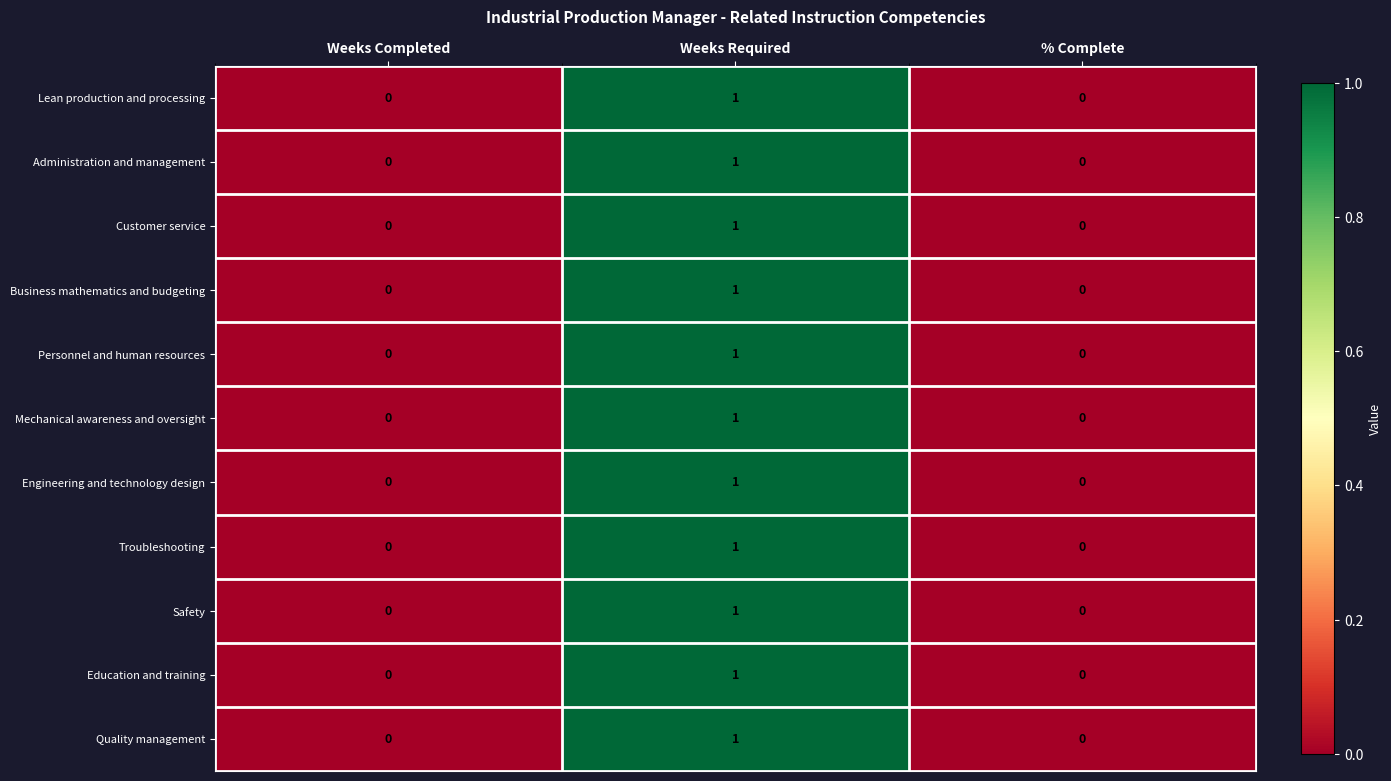

Which label corresponds to the largest value in the chart?

Weeks Required